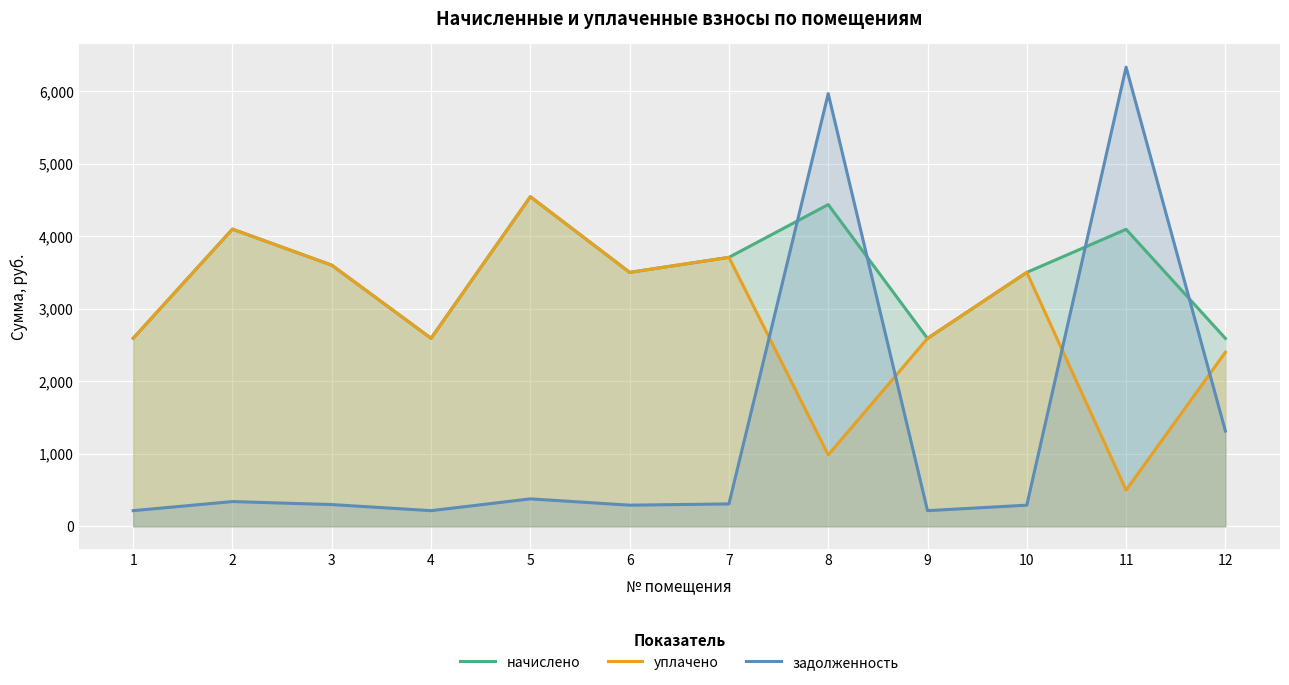

What is the difference between the maximum and minimum values in the задолженность series?

6116.6